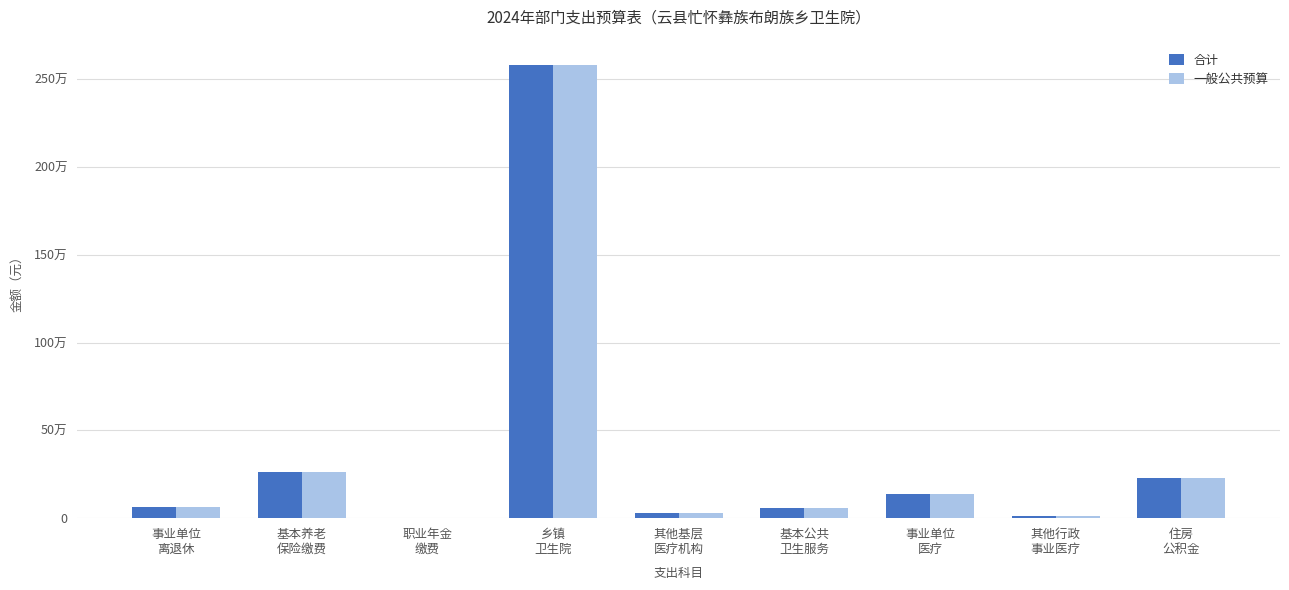

What is the difference between the 一般公共预算 values at 其他基层
医疗机构 and 基本公共
卫生服务?

29400.0